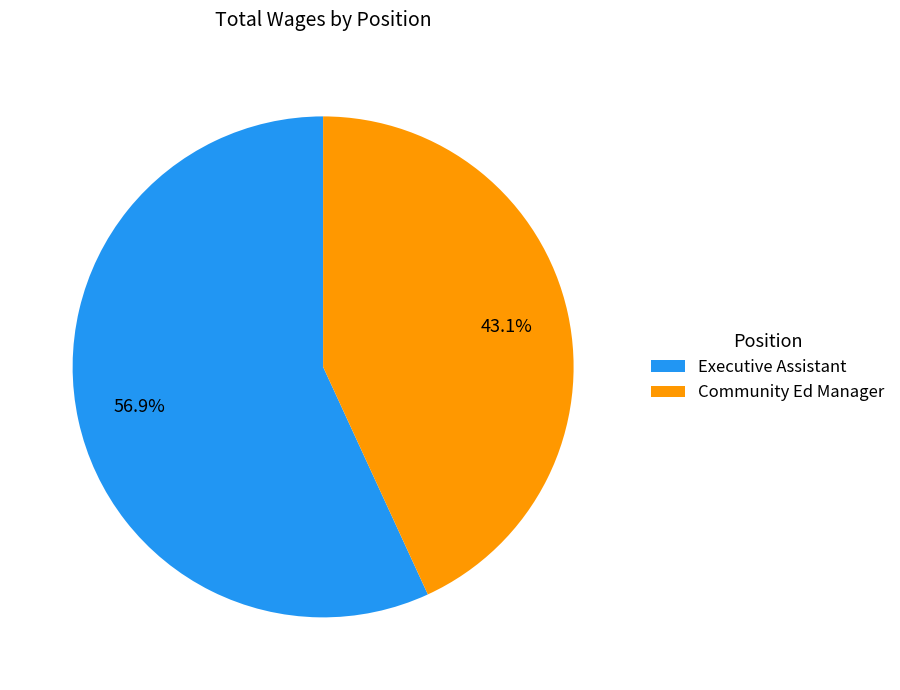

How many segments does this pie chart have?

2